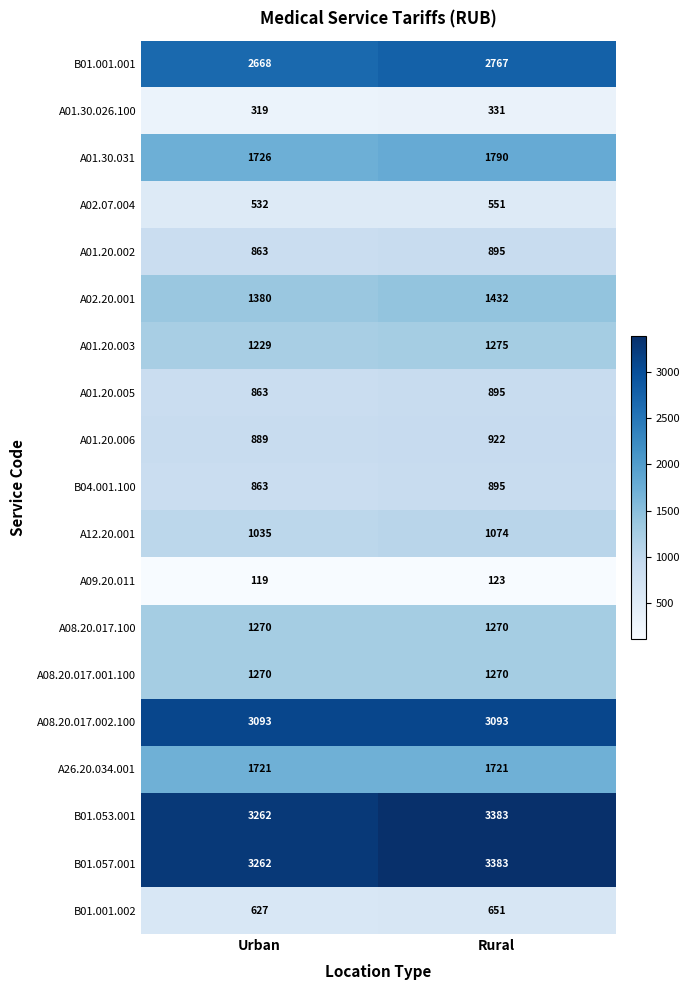

What is the difference between the maximum and minimum values in the A01.20.002 series?

32